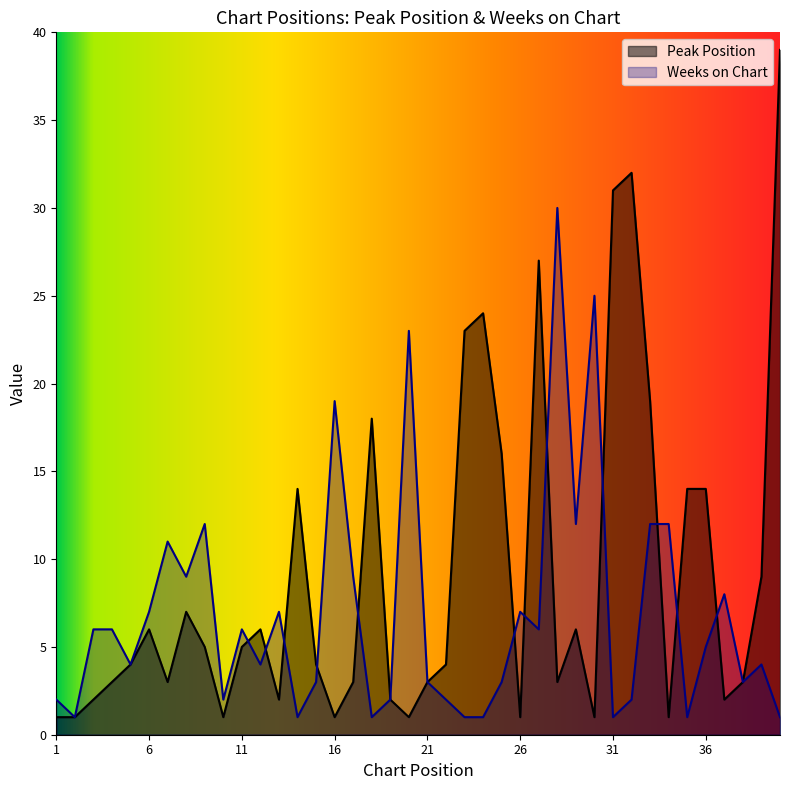

How many lines are shown in the chart?

2